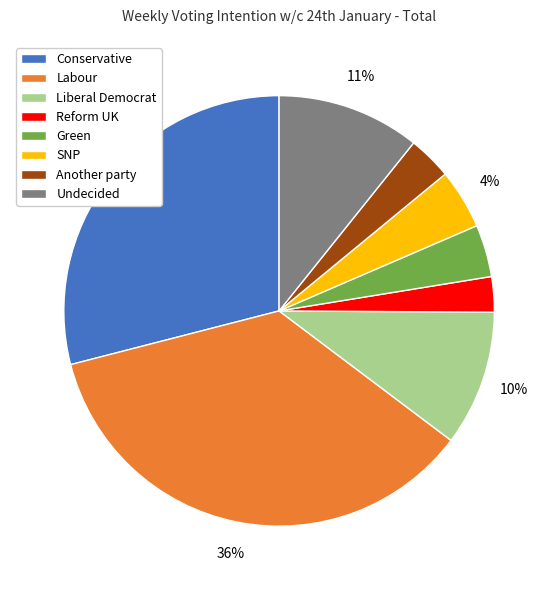

To the nearest percent, what portion does Reform UK represent?

3%